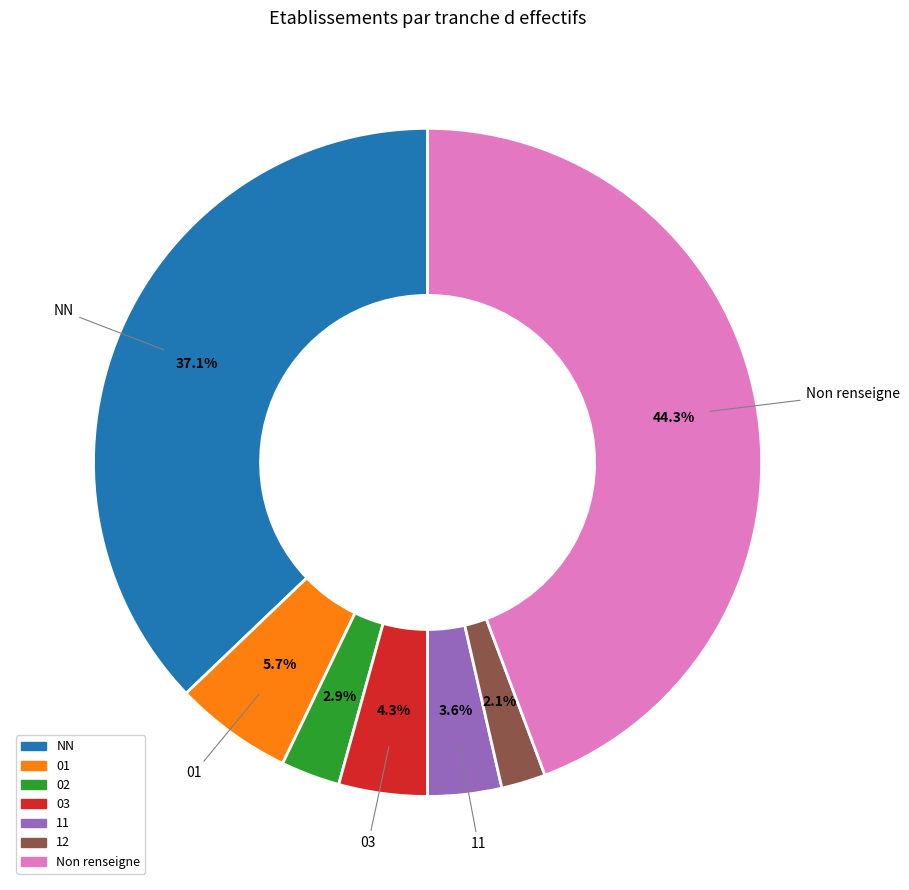

Does any single category account for the majority?

No